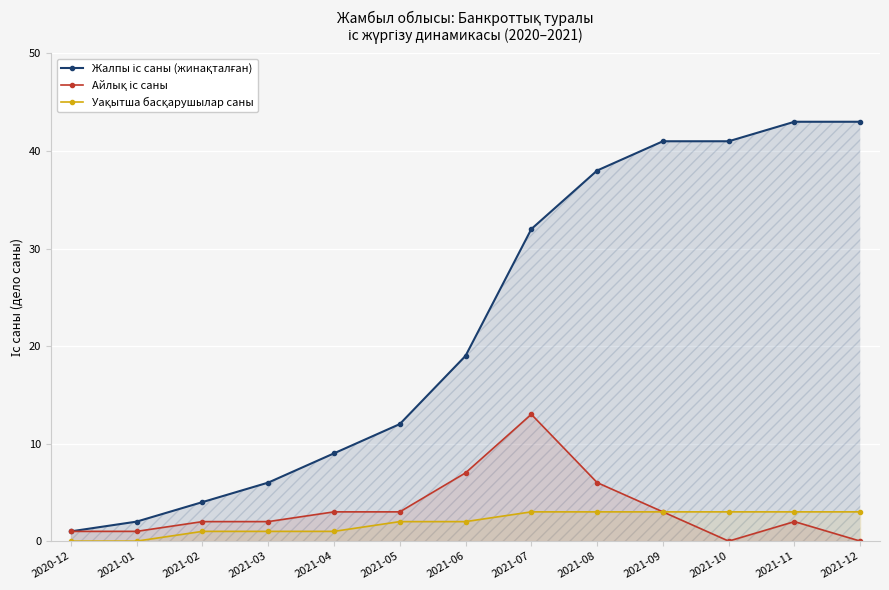

At which label does Уақытша басқарушылар саны first exceed 2?

2021-07